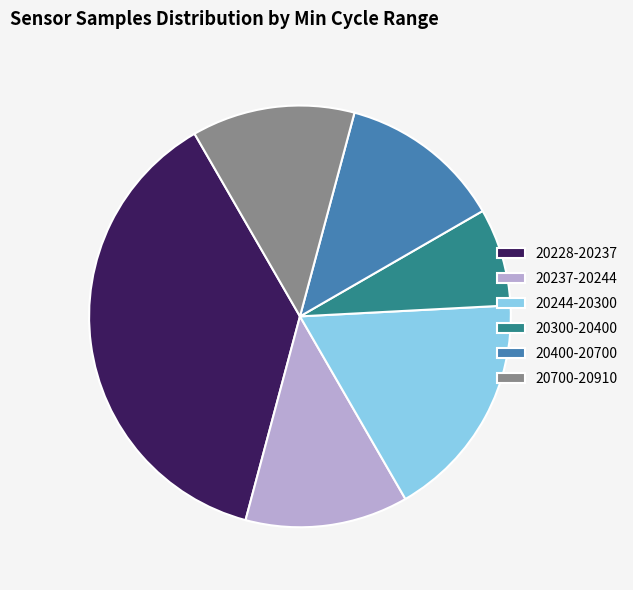

Which slice is the smallest?

20300-20400